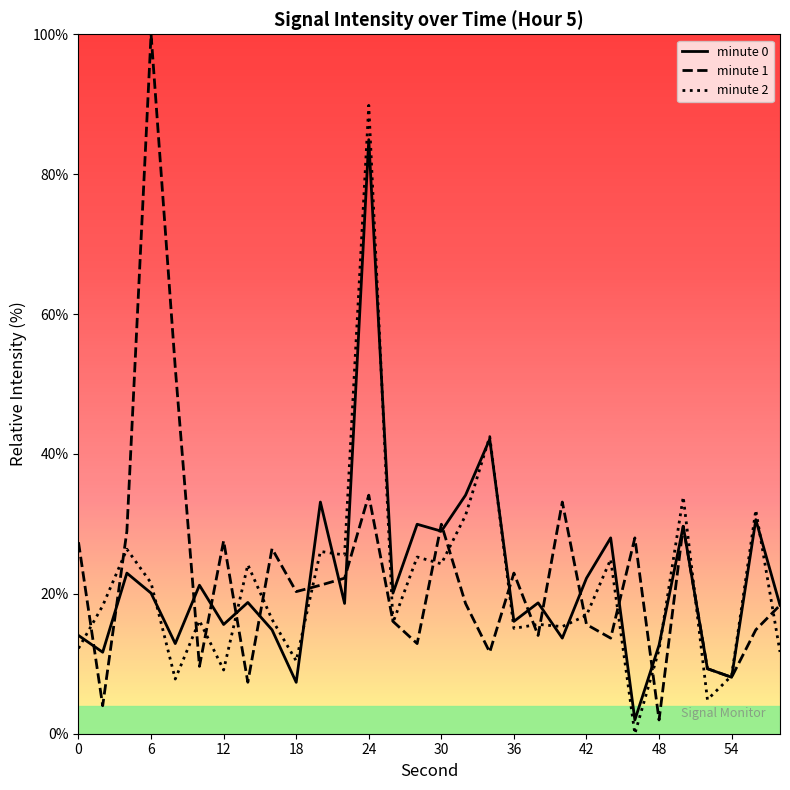

After their last crossing, which series has the higher values: minute 0 or minute 2?

minute 0